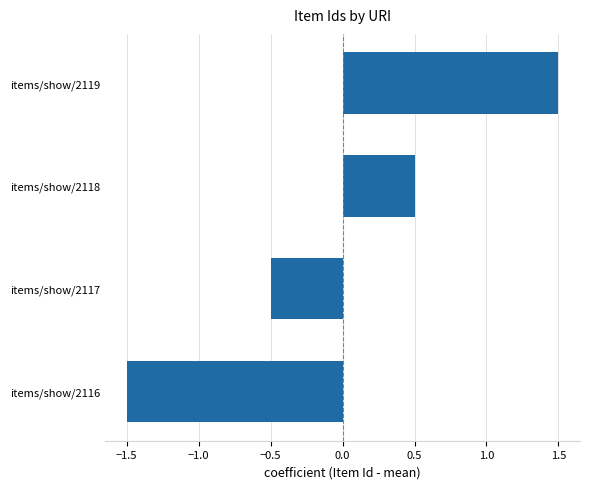

How many bars are there in total?

4